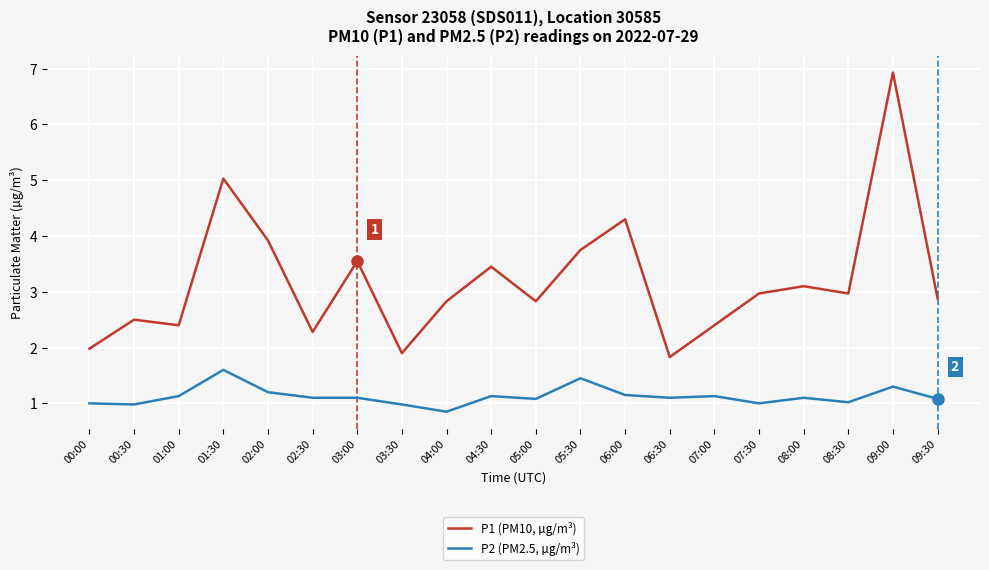

Is the value of P2 (PM2.5, µg/m³) at 04:30 greater than the value of P1 (PM10, µg/m³) at 00:00?

No